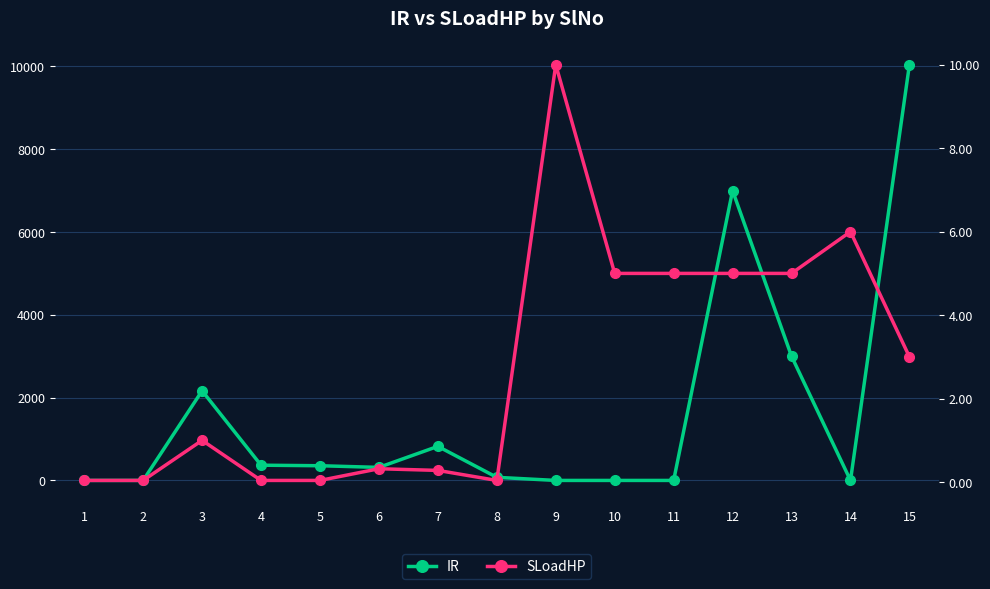

Does the chart display data point markers on the line(s)?

Yes